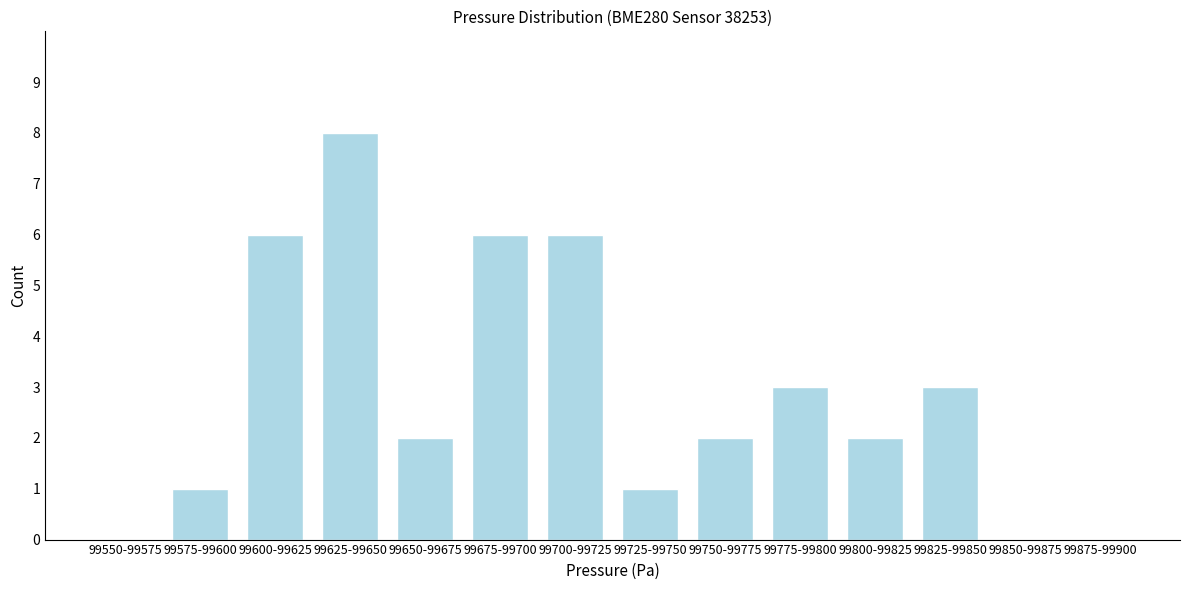

Reading left to right, transcribe all the data shown in this chart.

99550-99575=0	99575-99600=1	99600-99625=6	99625-99650=8	99650-99675=2	99675-99700=6	99700-99725=6	99725-99750=1	99750-99775=2	99775-99800=3	99800-99825=2	99825-99850=3	99850-99875=0	99875-99900=0